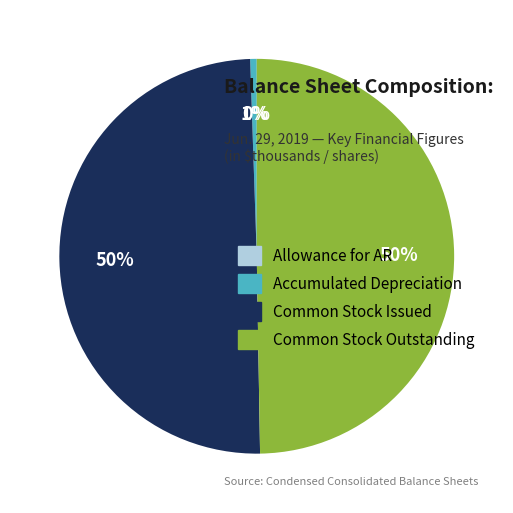

What is the ratio of the value at Common Stock Outstanding to the value at Common Stock Issued?

1.0